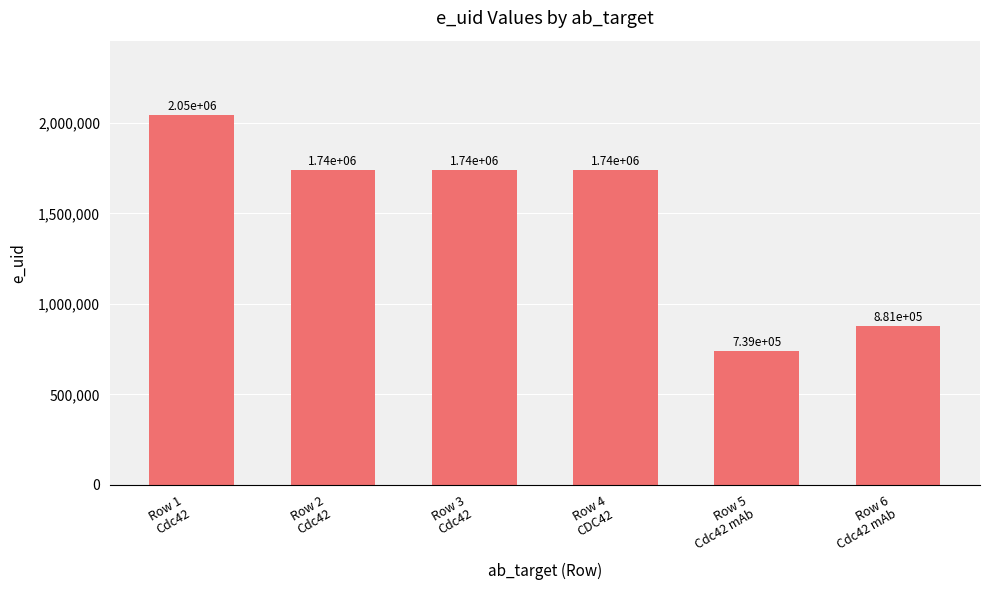

Is it true that the value at Row 2
Cdc42 is 1742542?

True